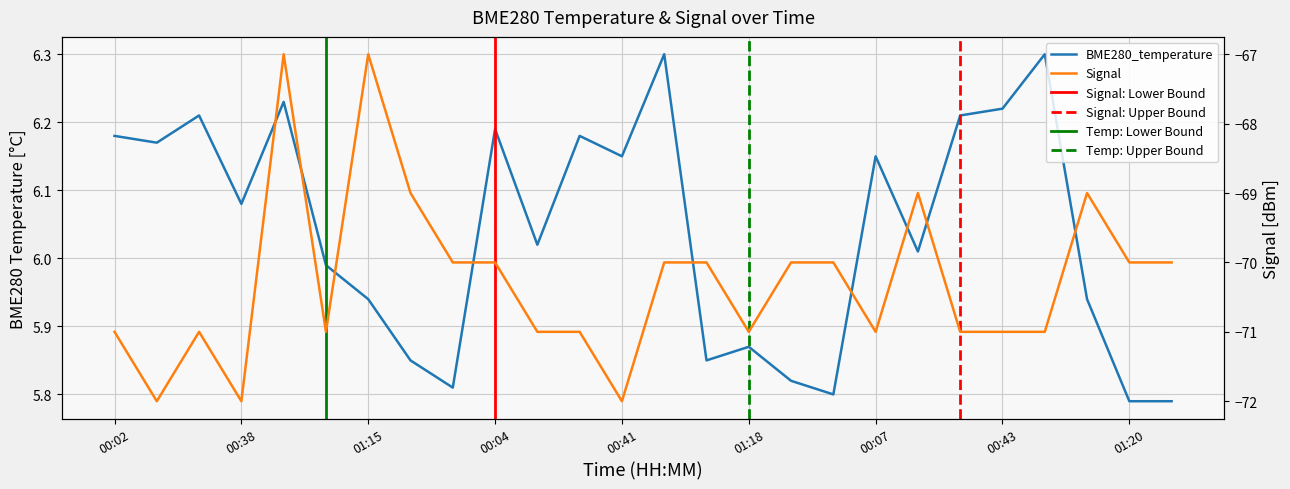

True or false: Signal has a value of -69.0 at 01:28.

True